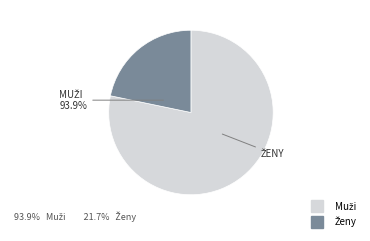

Do Muži and Ženy together represent more than half of the pie?

Yes